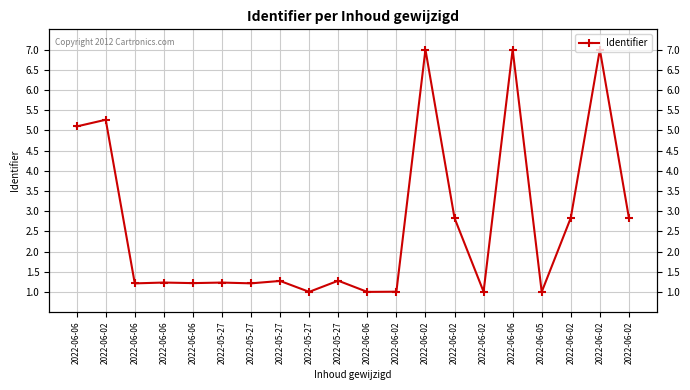

Between 2022-05-27 and 2022-06-06, which is larger?

2022-06-06